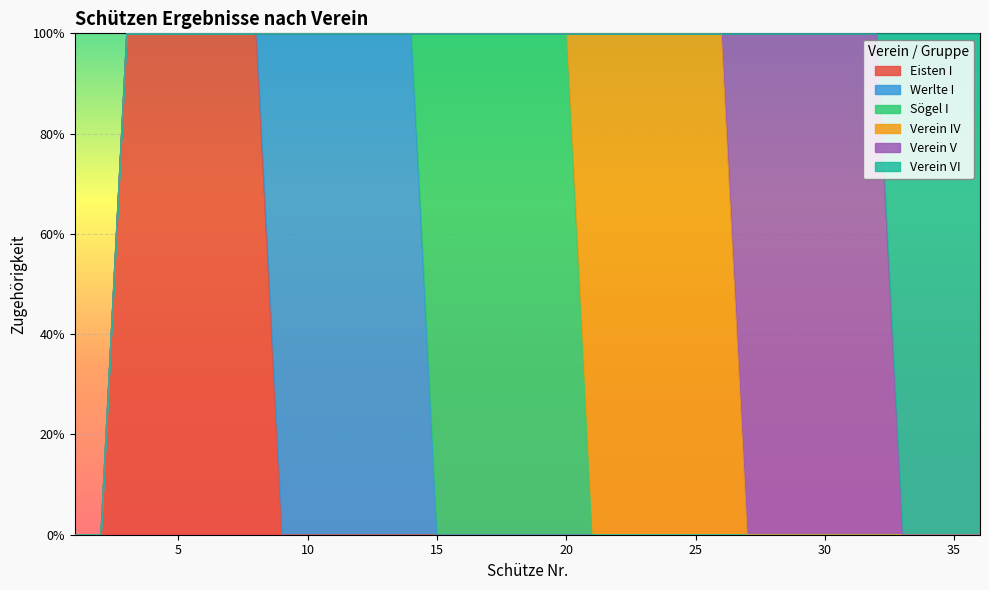

True or false: Werlte I and Verein IV intersect in this chart.

False